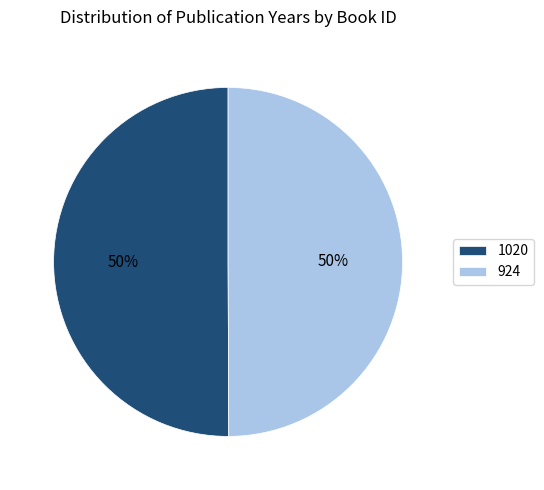

True or false: 924 accounts for 42% of the total.

False